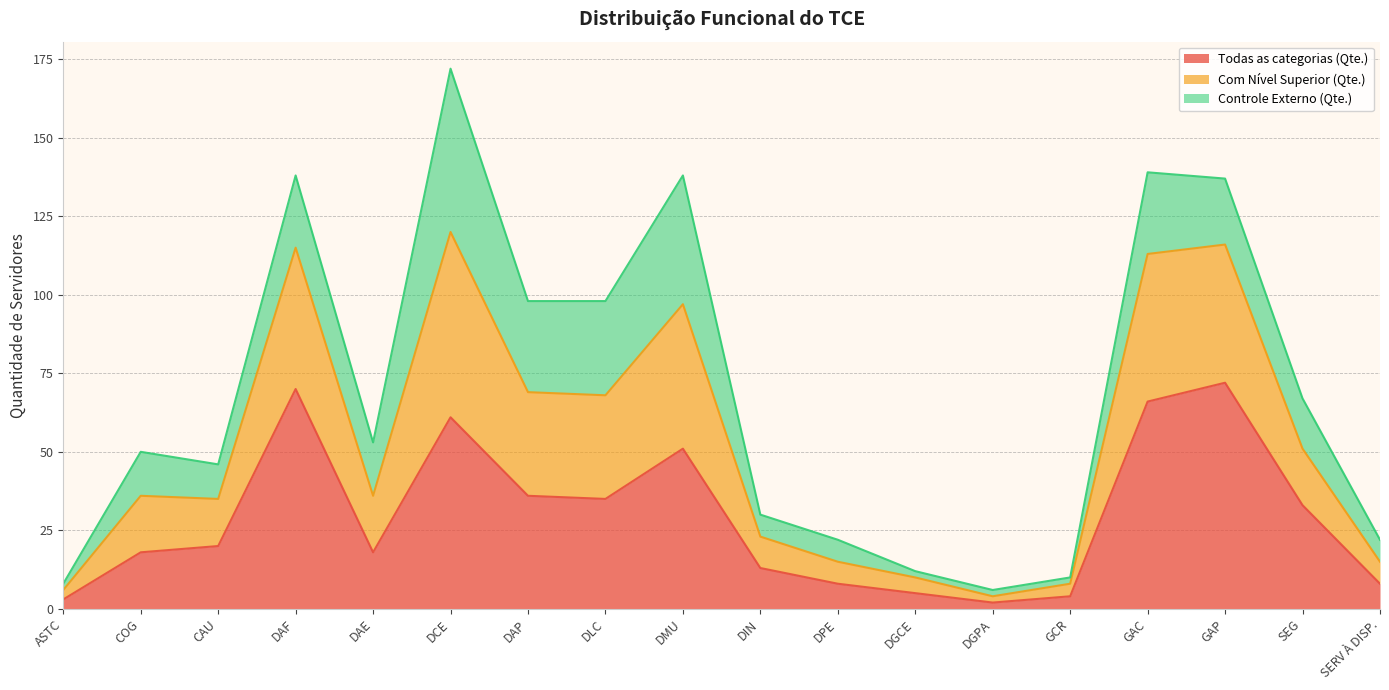

The value of Todas as categorias (Qte.) at DLC is 35. True or false?

True